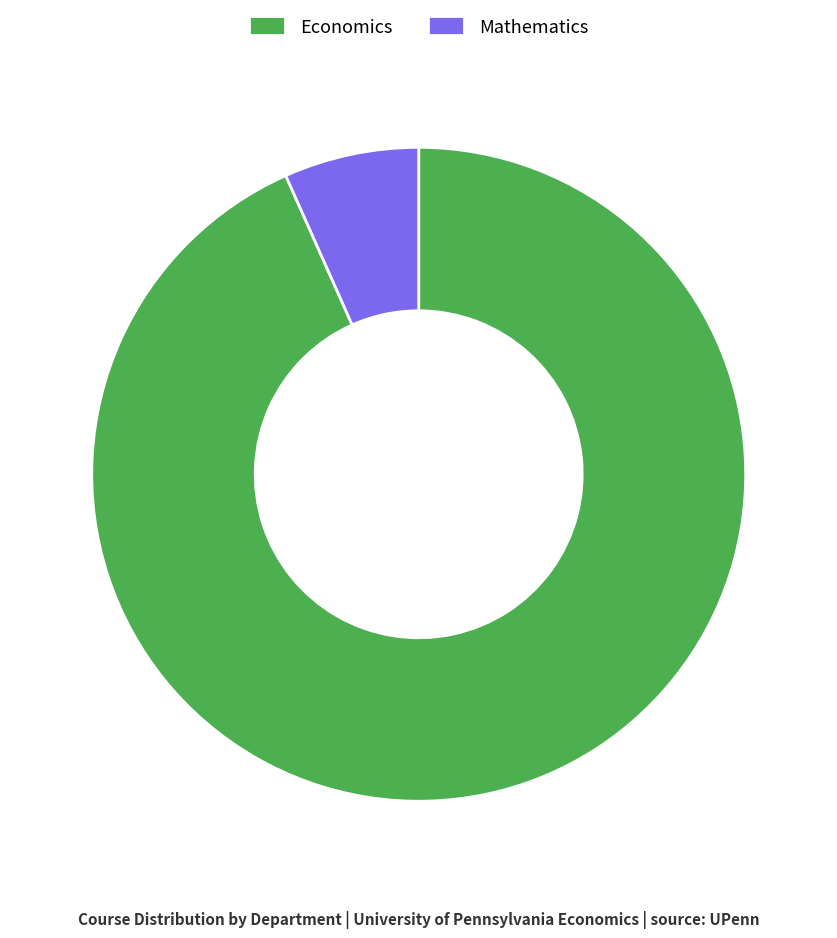

Approximately how many times larger is the value at Economics compared to Mathematics?

14.0